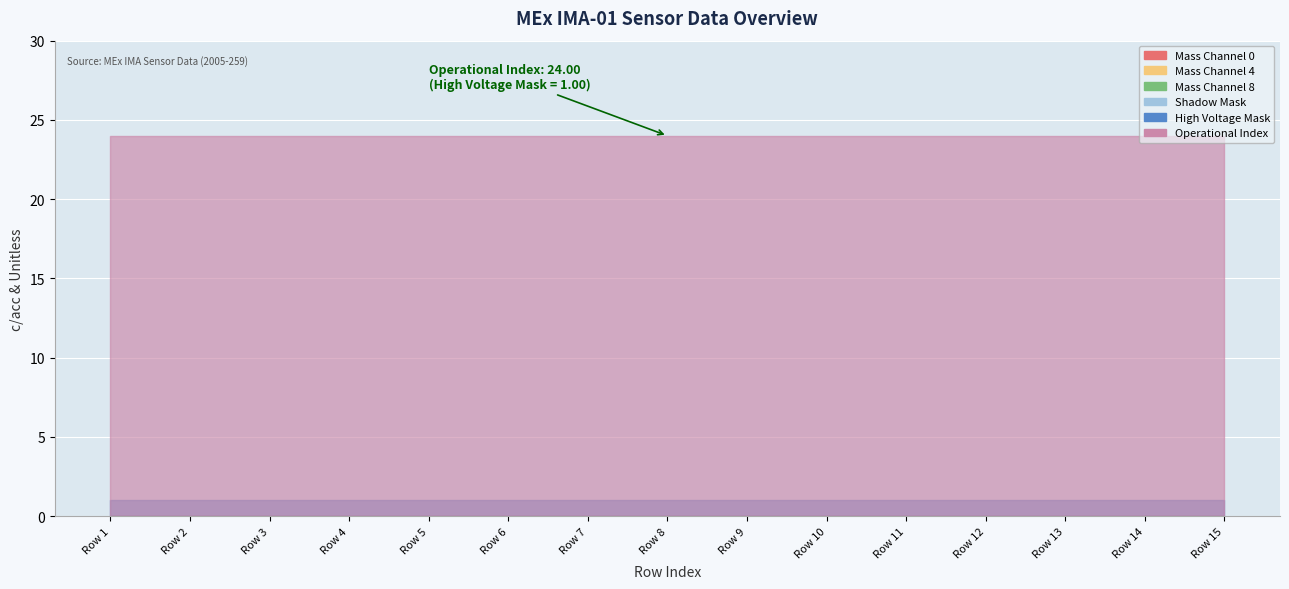

Which series has the largest total across all categories?

Operational Index